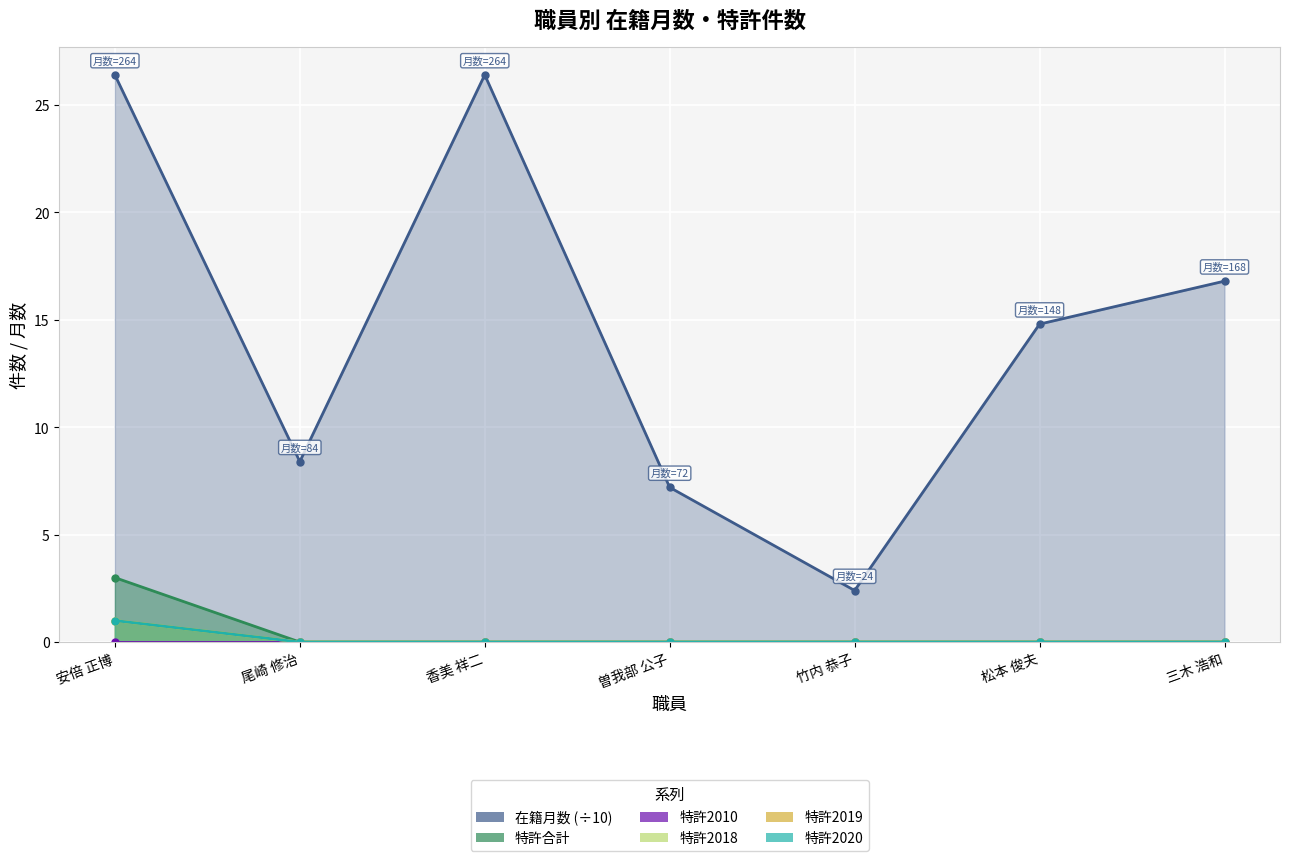

What is the approximate value of 特許2018 at 安倍 正博?

1.0